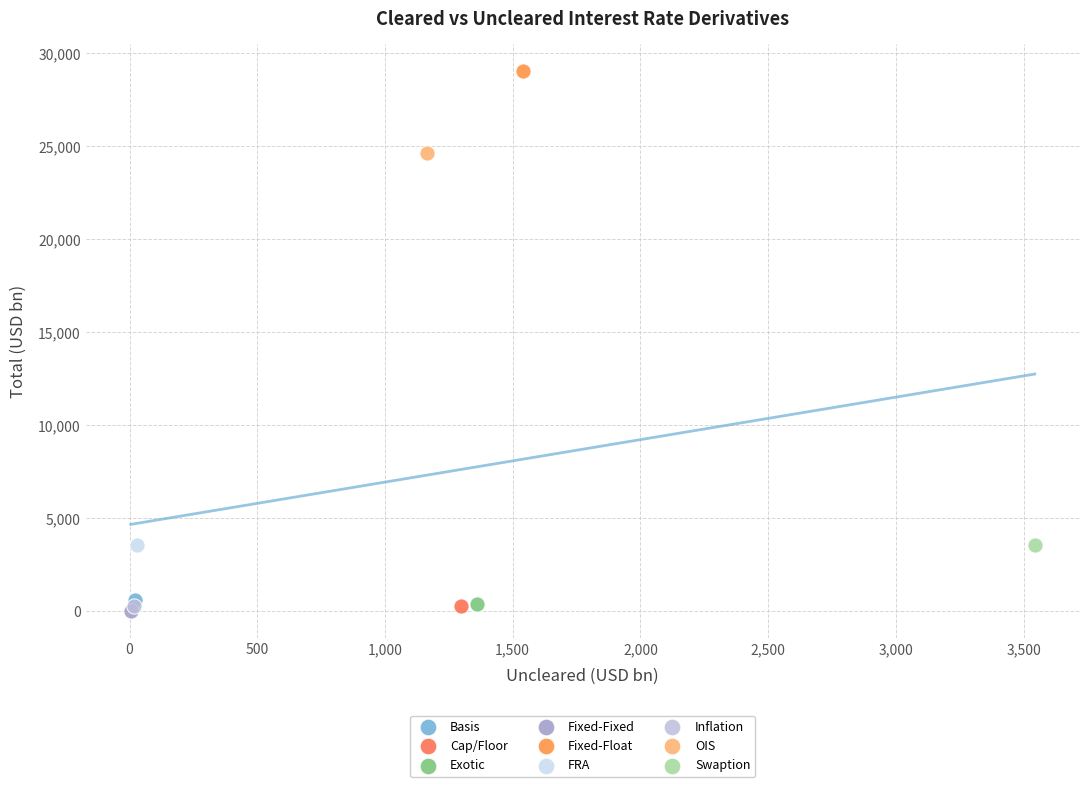

Which series contains the highest Y value?

Fixed-Float